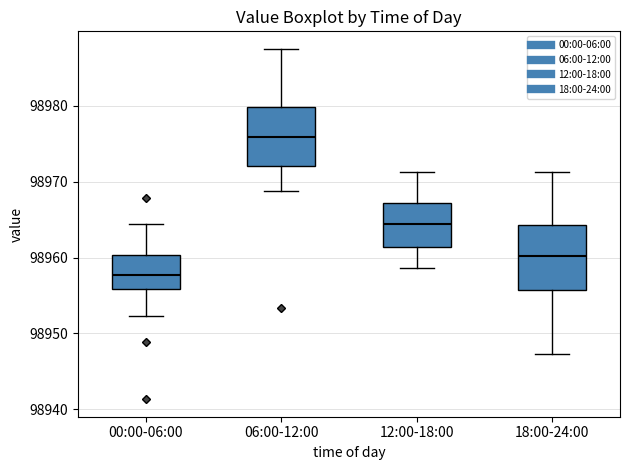

Reading left to right, transcribe this box plot: for each box, give where its median line is, the range the box spans, and where its two whiskers end, as read against the y-axis. The values are not printed on the chart, so give them approximately, as read against the axis.

00:00-06:00: median 98958, box 98956 to 98960, whiskers 98952 to 98964
06:00-12:00: median 98976, box 98972 to 98980, whiskers 98969 to 98988
12:00-18:00: median 98964, box 98961 to 98967, whiskers 98959 to 98971
18:00-24:00: median 98960, box 98956 to 98964, whiskers 98947 to 98971